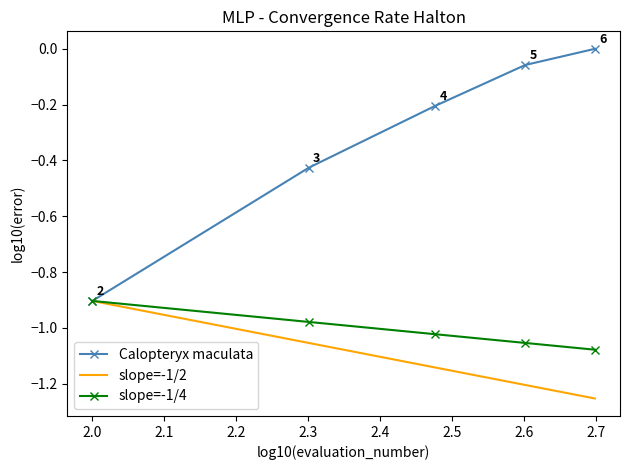

Which series has the widest spread of values?

Calopteryx maculata